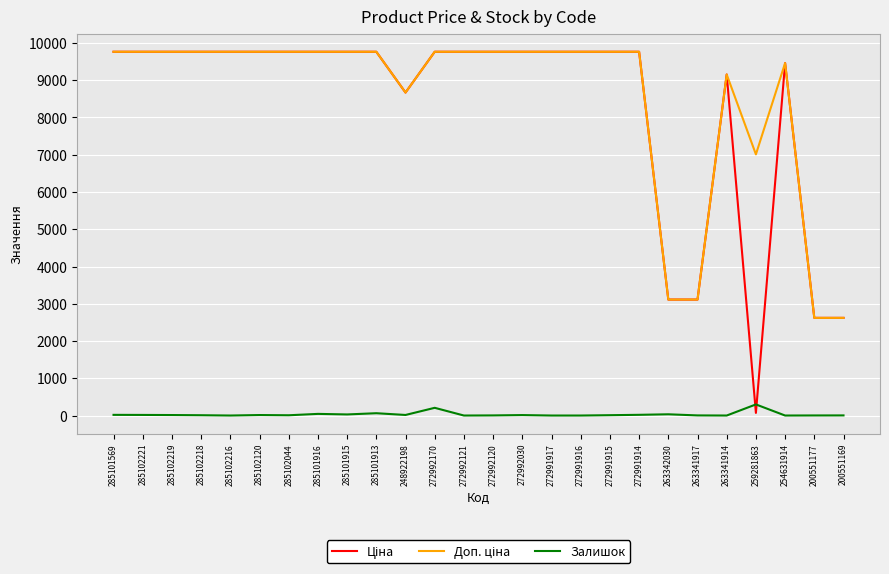

What is the highest value of the Залишок series?

298.0